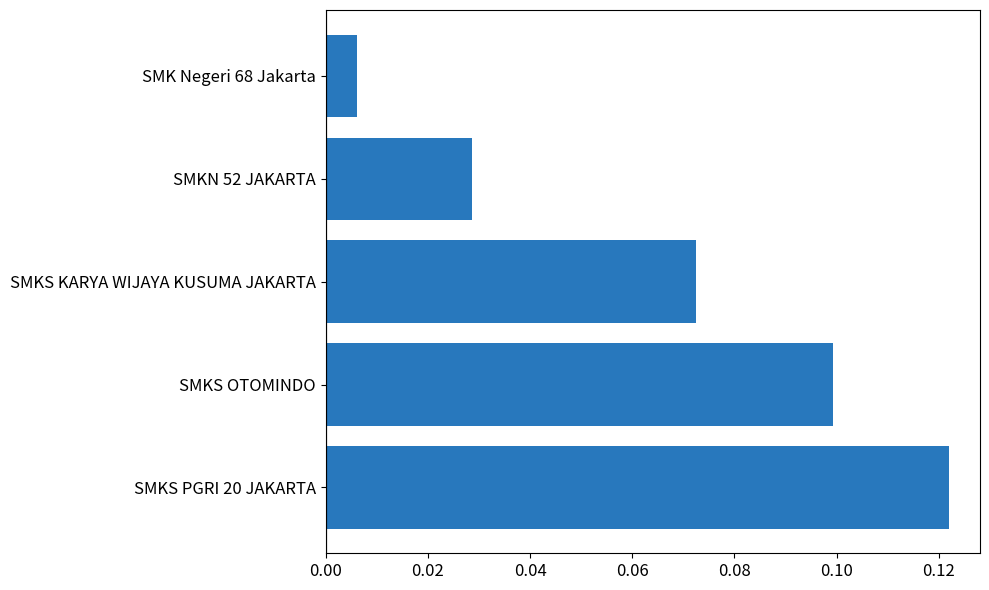

True or false: the data shows 0.1 at SMKS PGRI 20 JAKARTA.

True